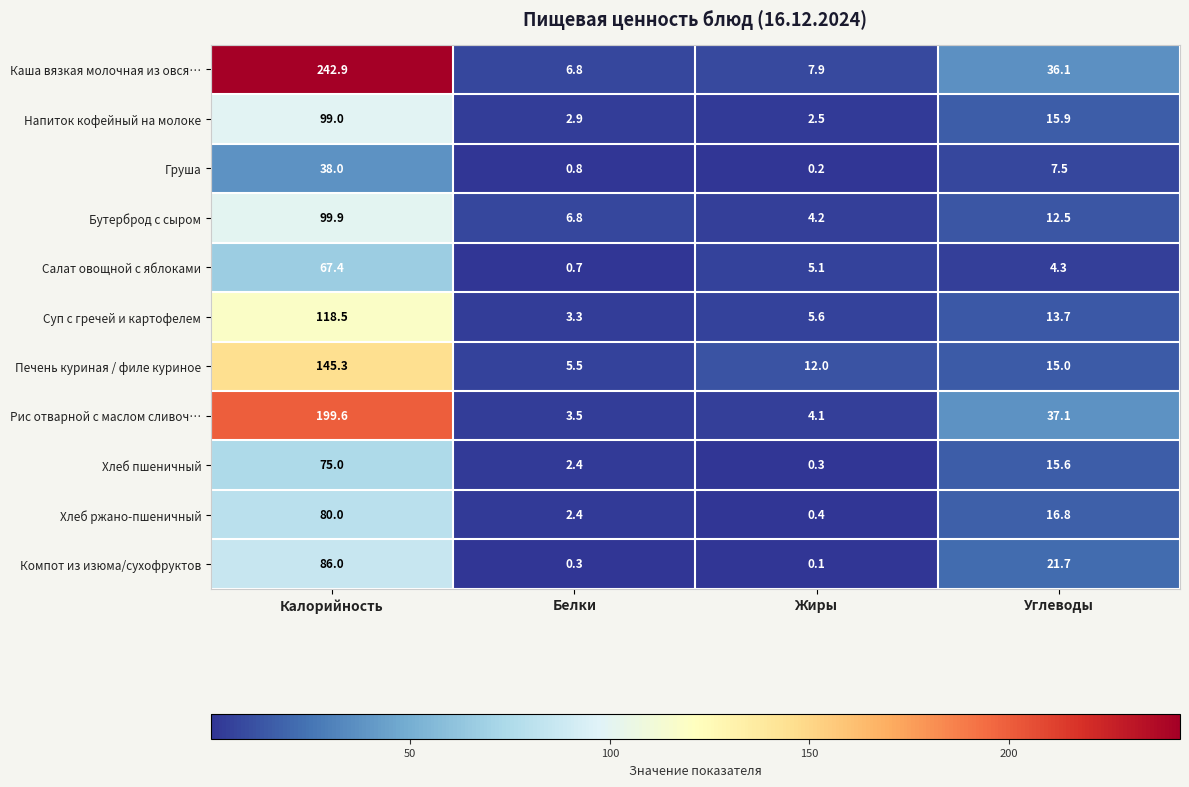

What is the greatest value displayed?

242.9